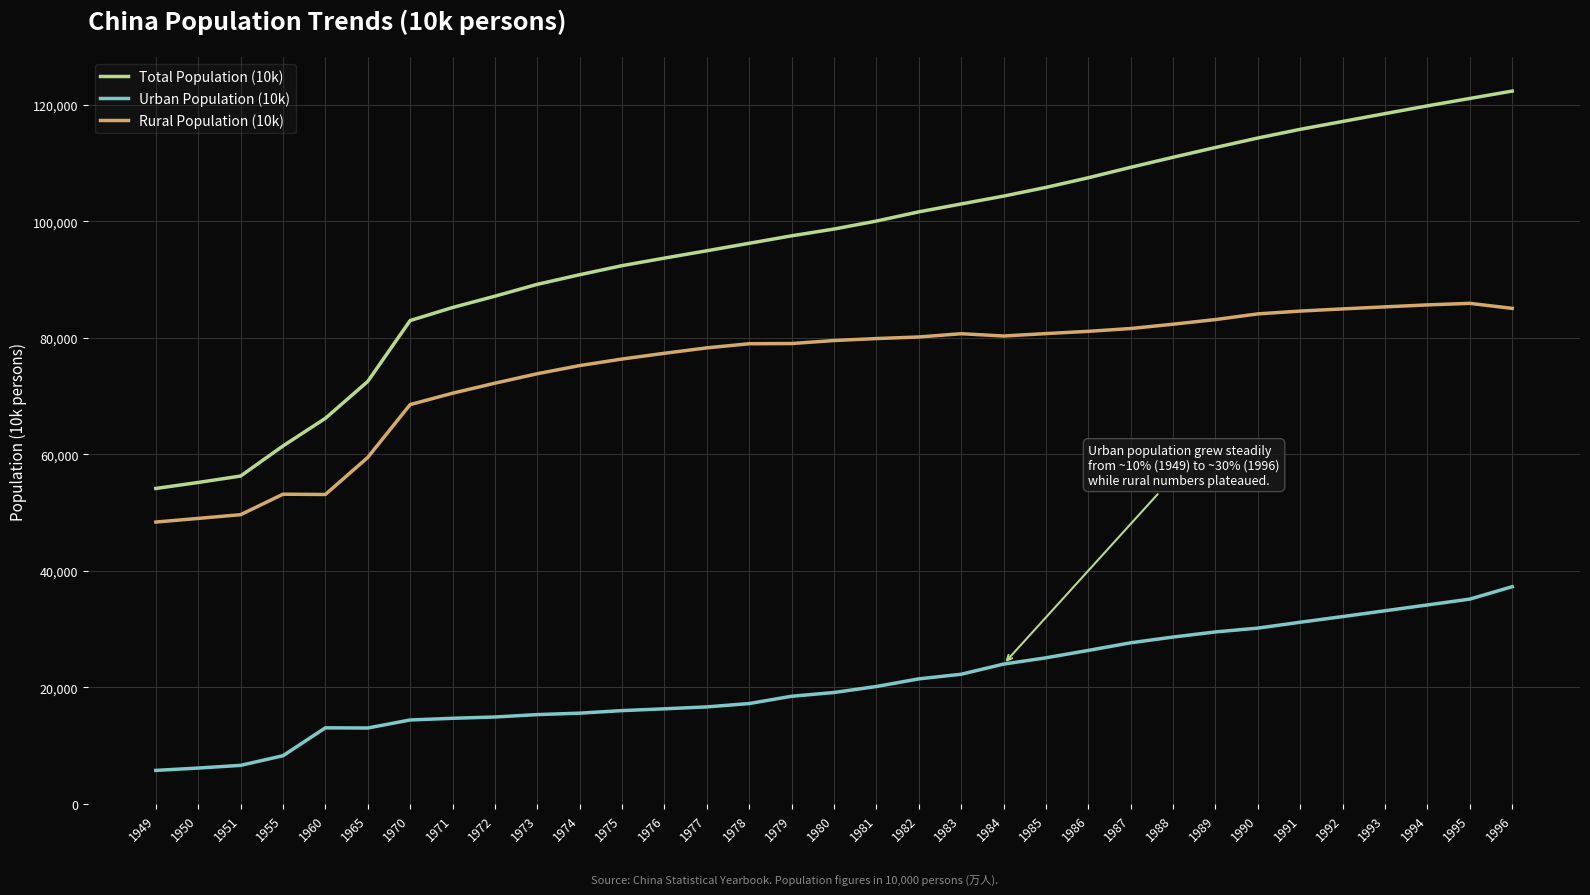

What is the maximum value for Total Population (10k)?

122389